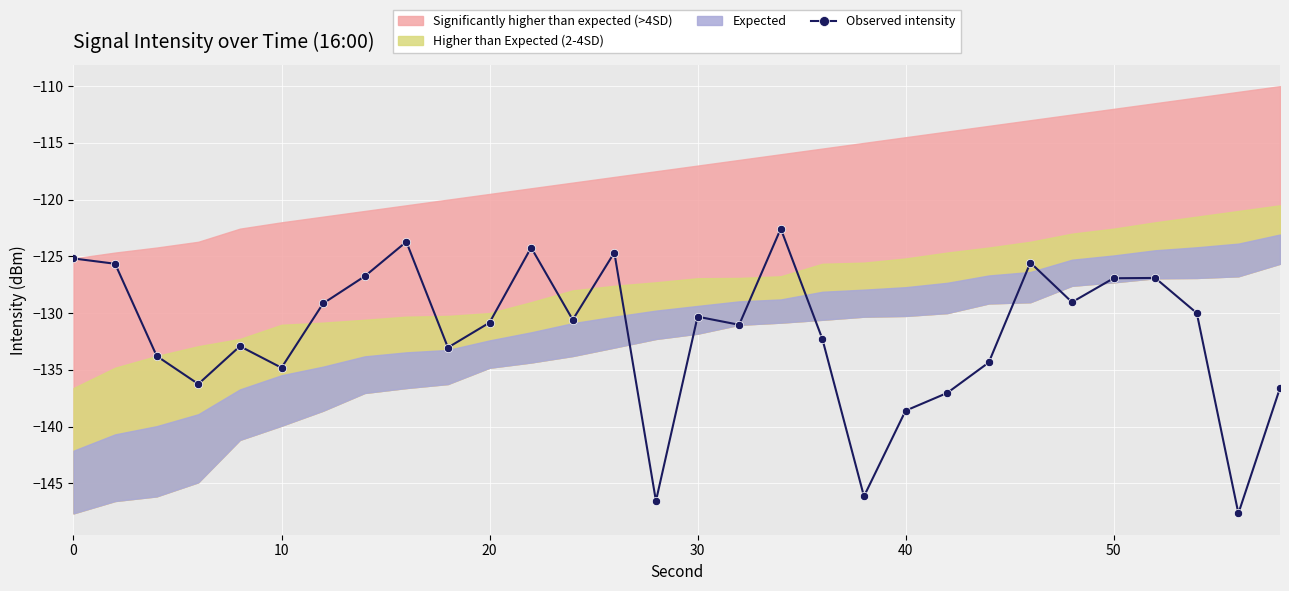

True or false: Observed intensity has more than 0 interior local peaks.

True